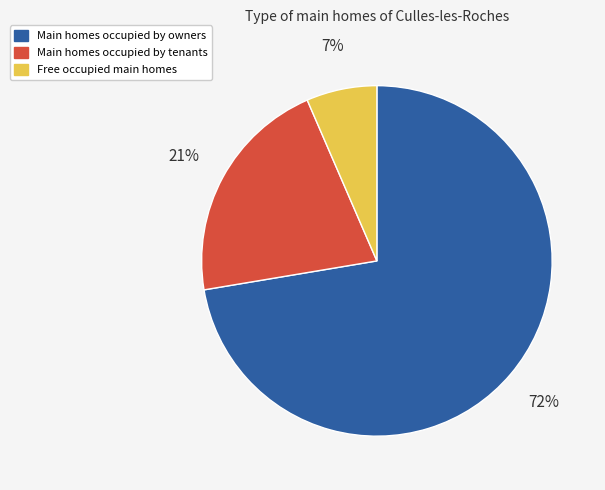

How many segments does this pie chart have?

3